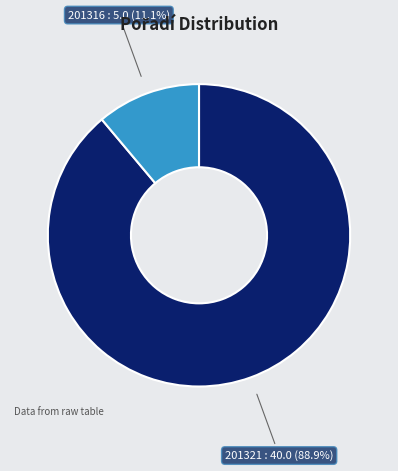

To the nearest percent, what percentage of the pie is 201316?

11%